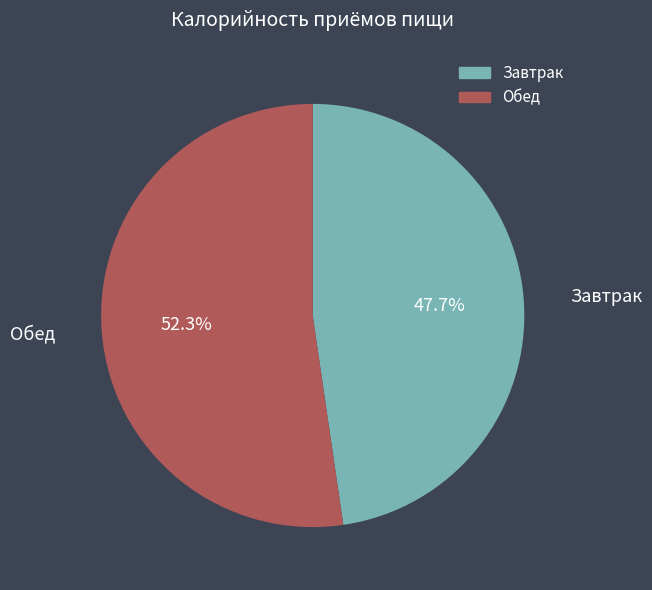

To the nearest percent, what portion does Обед represent?

52%